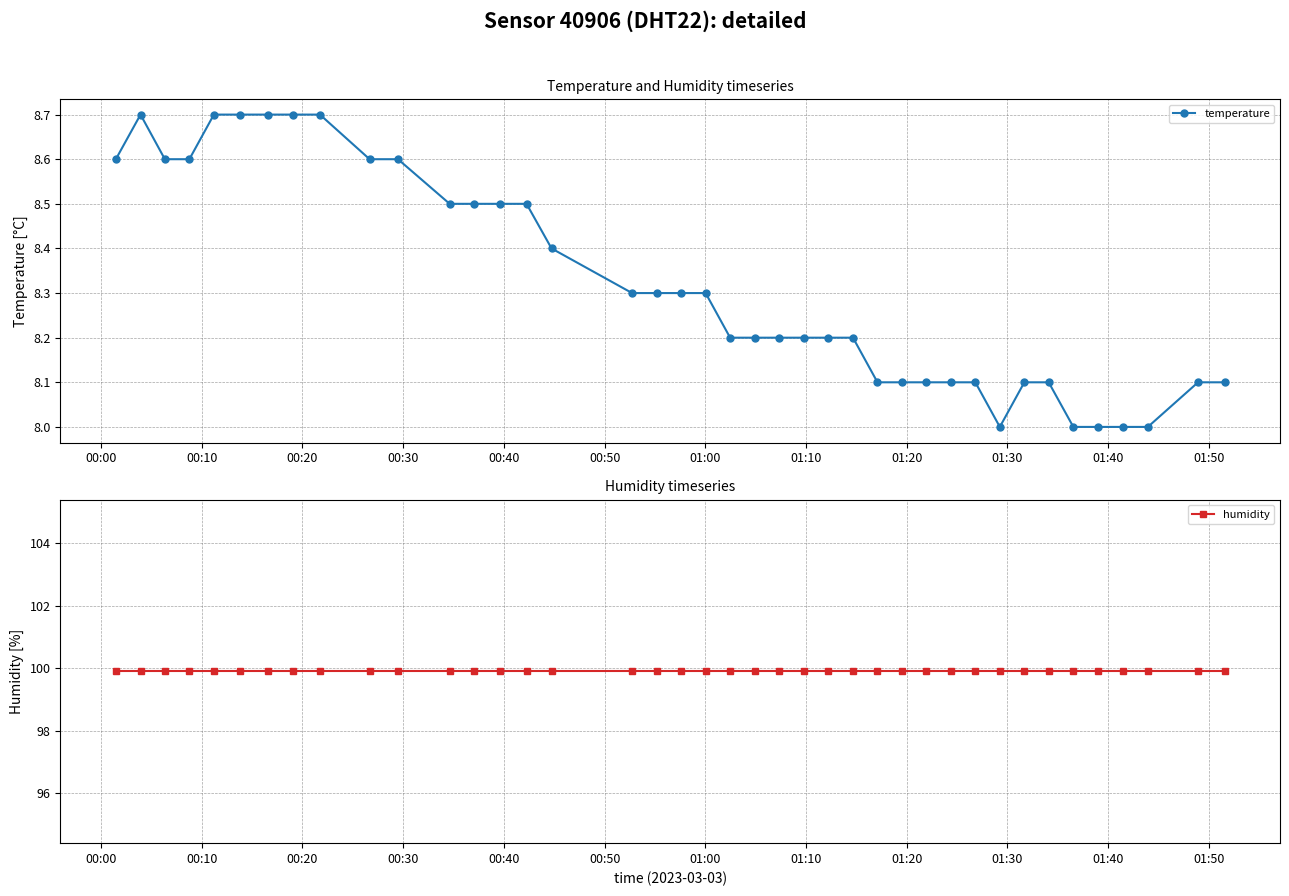

True or false: temperature has more than 0 interior local peaks.

True